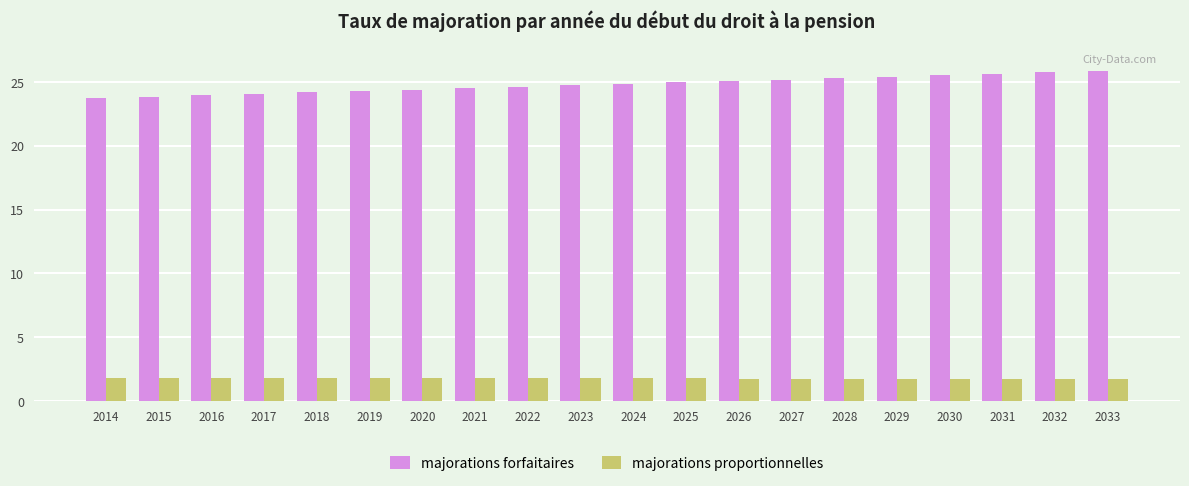

What is the difference between the majorations proportionnelles values at 2015 and 2030?

0.1